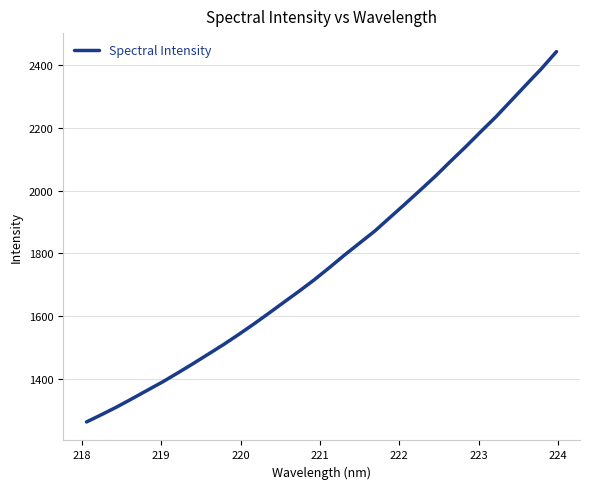

What is the smallest value displayed?

1261.6